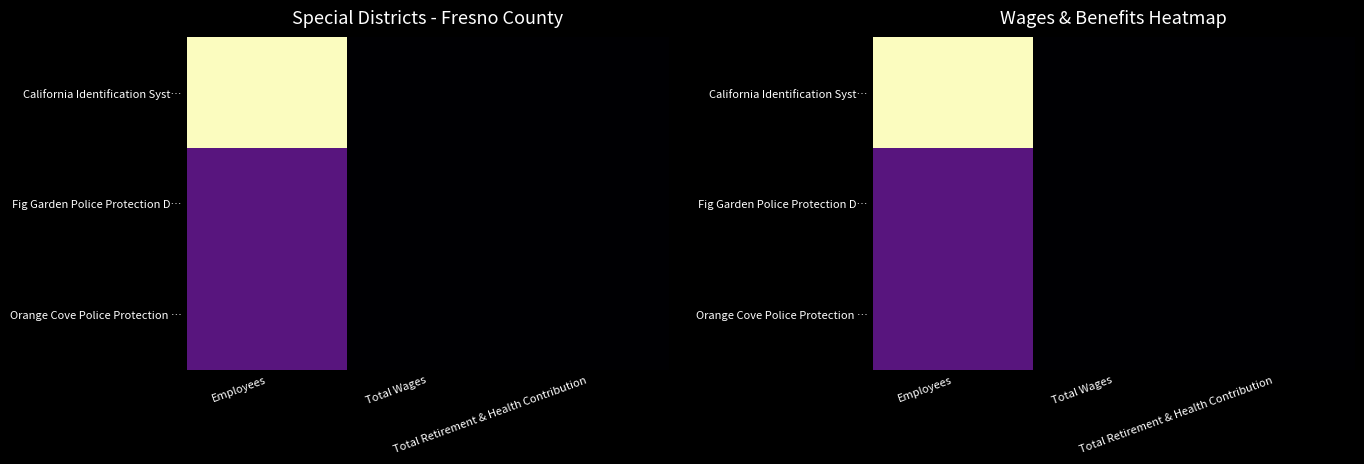

The value of Fig Garden Police Protection D… at Total Retirement & Health Contribution is 0. True or false?

True